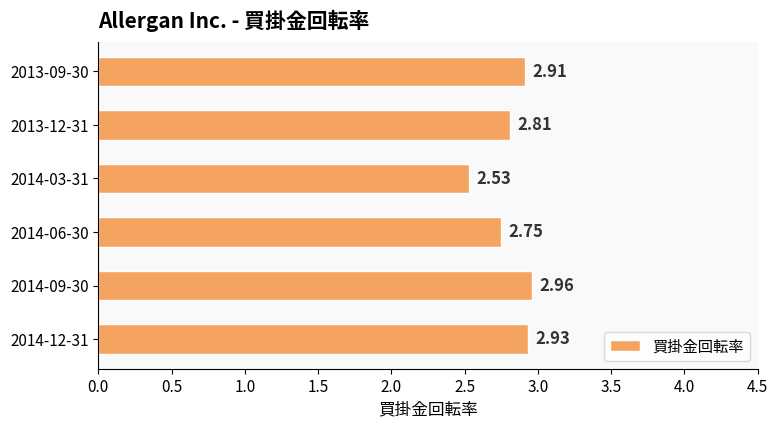

Rank the categories by value from highest to lowest.

2014-09-30, 2014-12-31, 2013-09-30, 2013-12-31, 2014-06-30, 2014-03-31